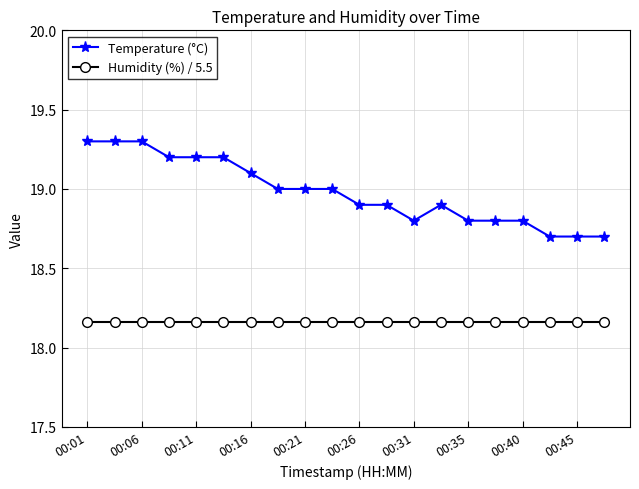

What is the sum of all Humidity (%) / 5.5 values?

363.3